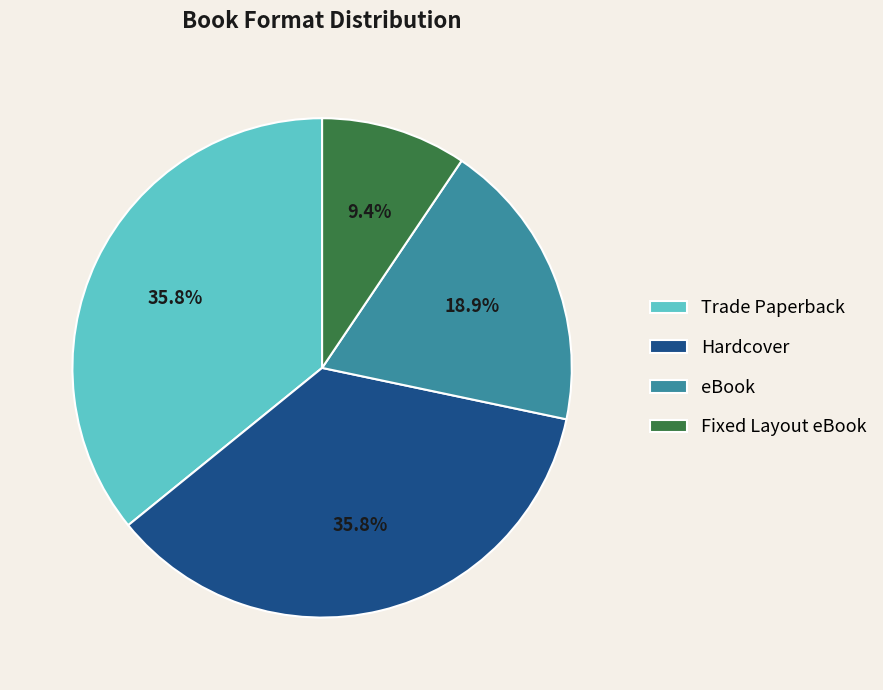

Between Hardcover and eBook, which is larger?

Hardcover